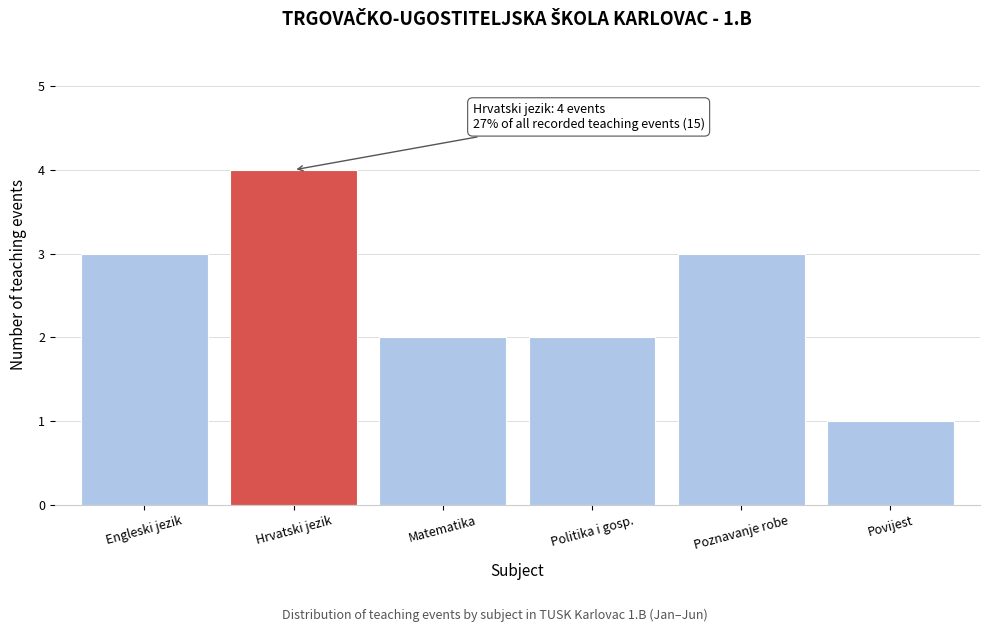

Reading left to right, list all the values displayed in this chart.

Engleski jezik=3	Hrvatski jezik=4	Matematika=2	Politika i gosp.=2	Poznavanje robe=3	Povijest=1